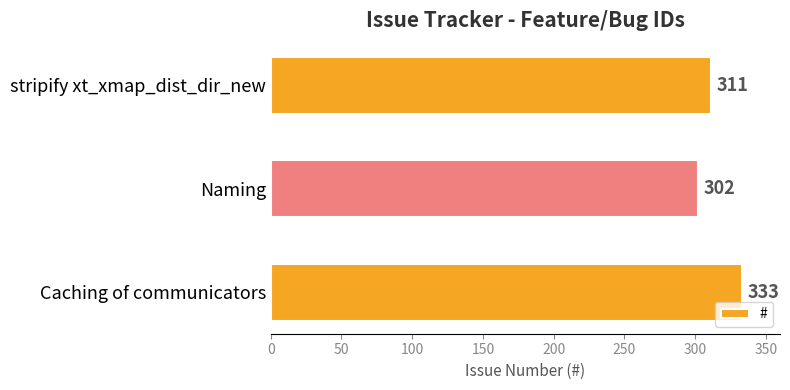

Which has a higher value, Caching of communicators or Naming?

Caching of communicators